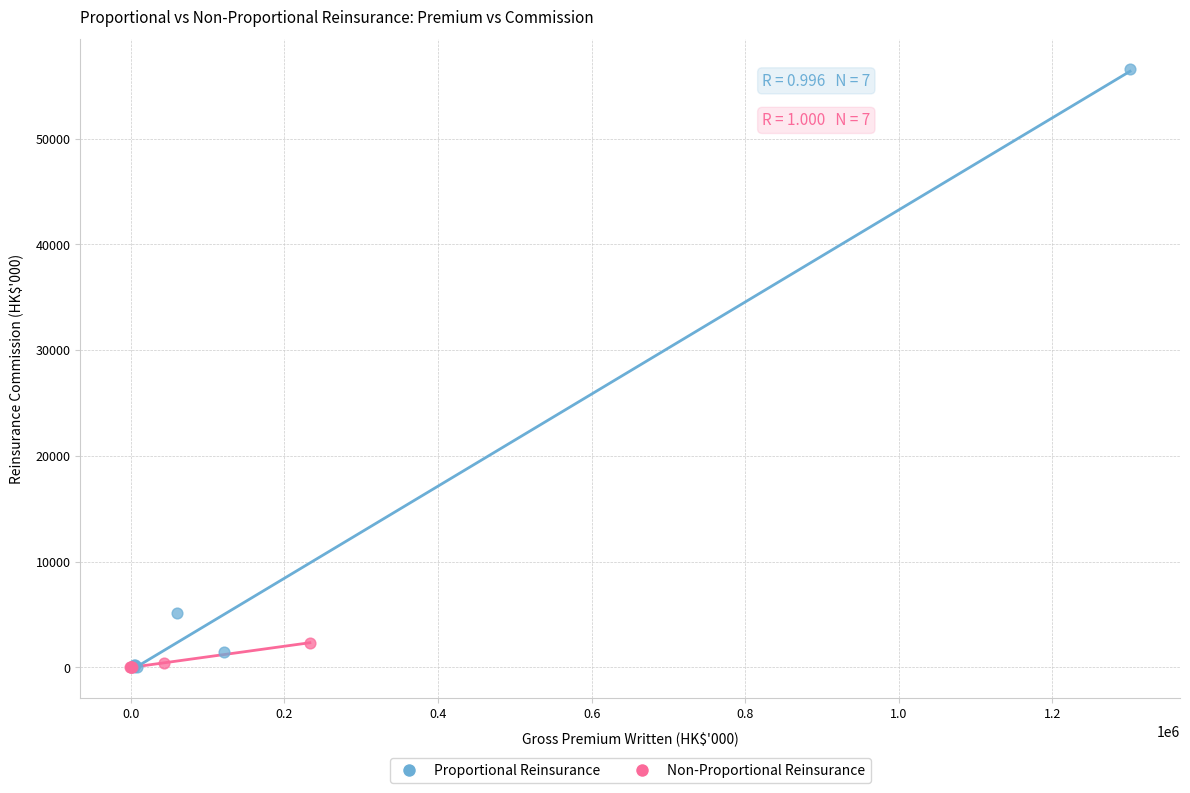

Which series contains the highest Y value?

Proportional Reinsurance